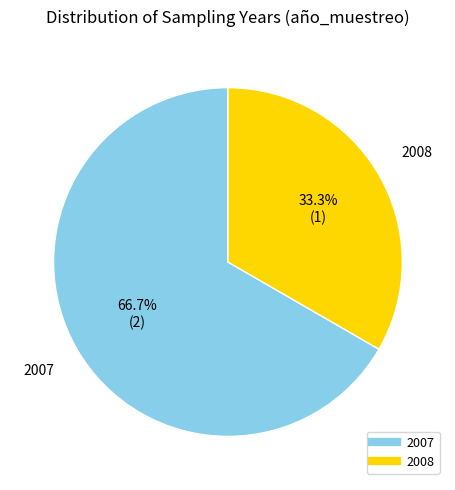

Is there any slice that represents more than half of the pie?

Yes